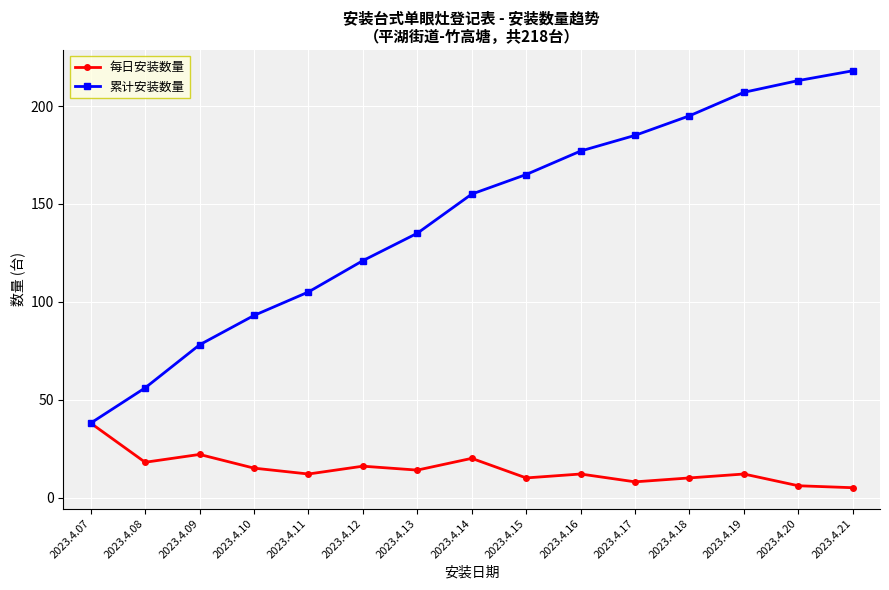

The value of 每日安装数量 at 2023.4.20 is 6. True or false?

True